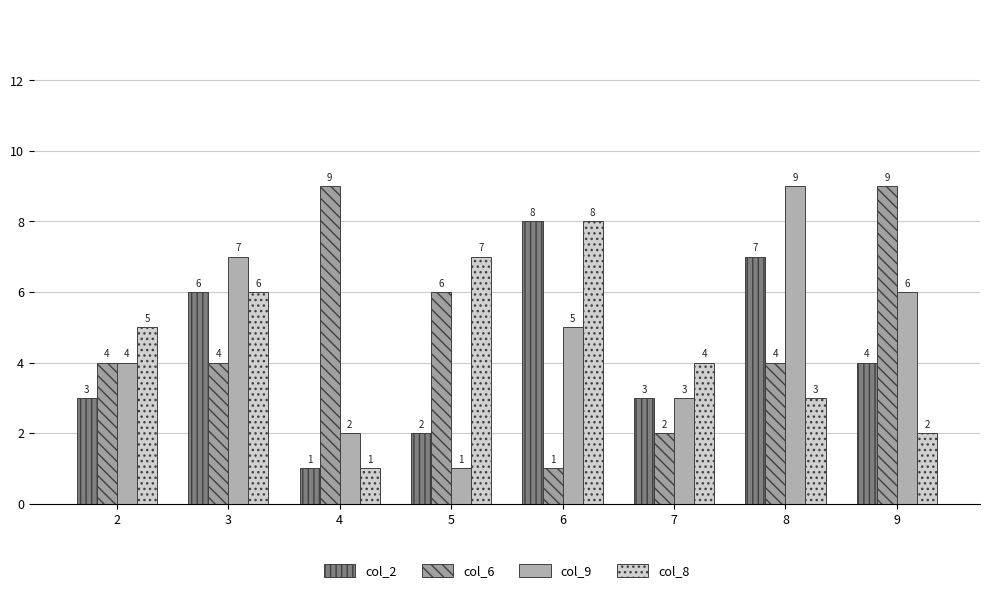

What is the sum of all col_9 values?

37